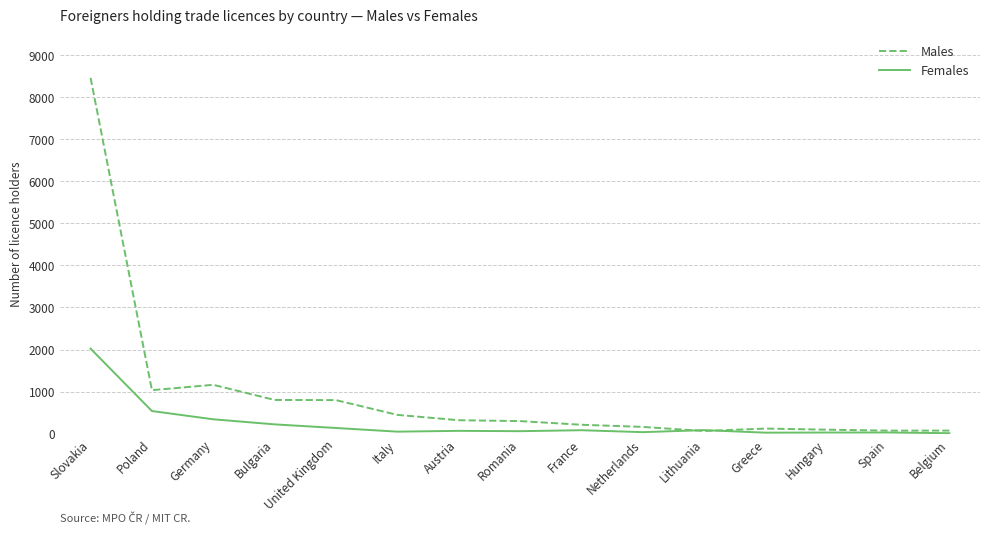

What is the sum of all Males values?

14107